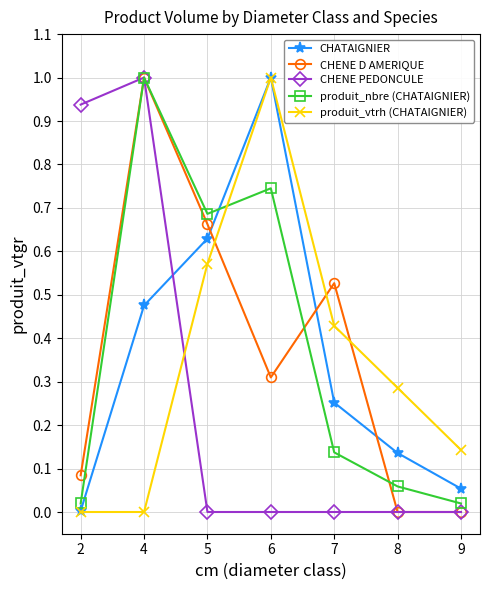

The CHENE D AMERIQUE series shows 0.0 at 2. True or false?

False